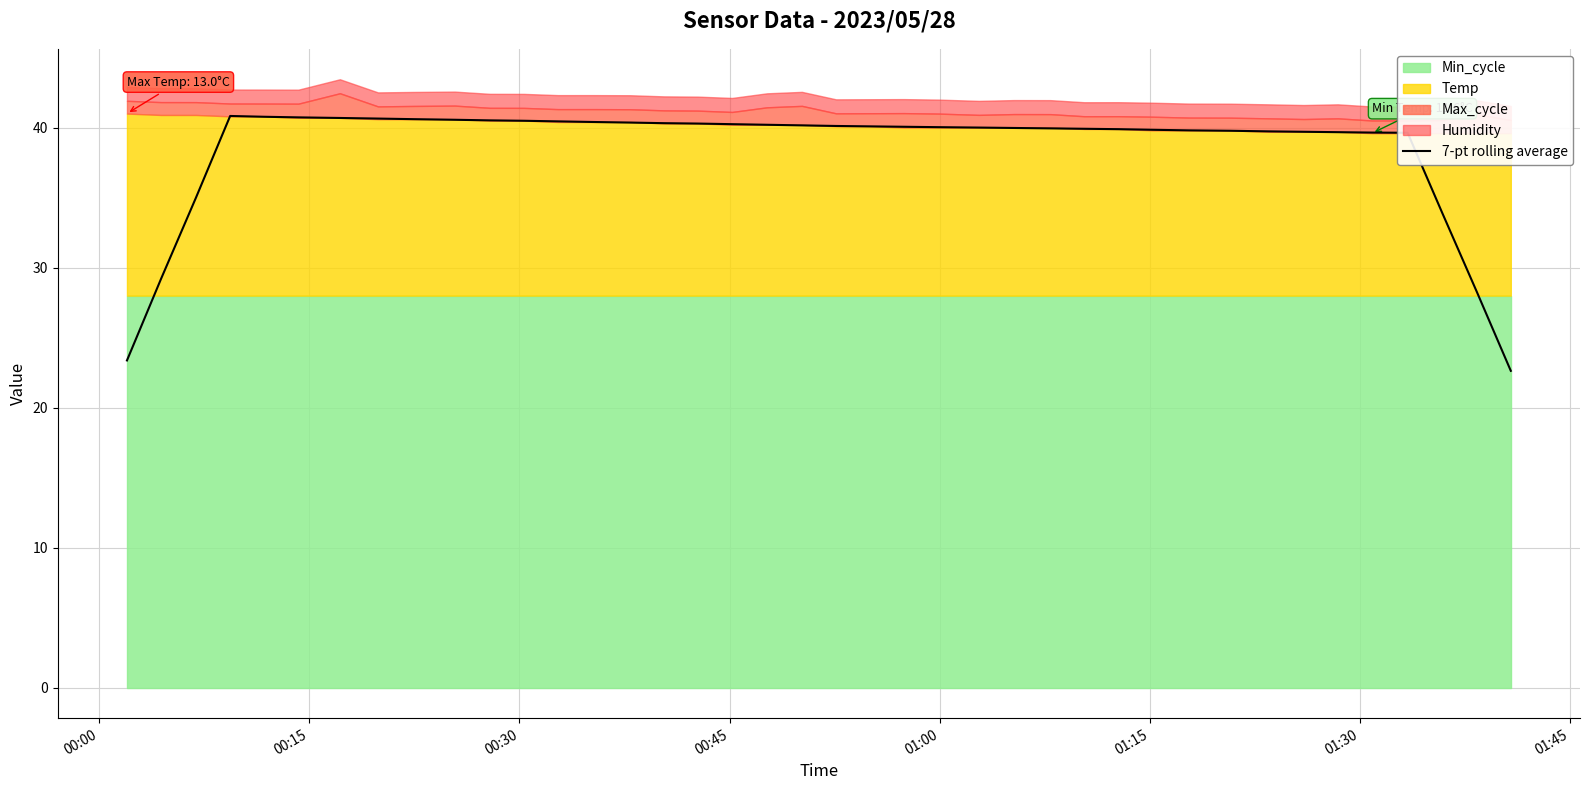

What is the smallest value displayed?

22.6